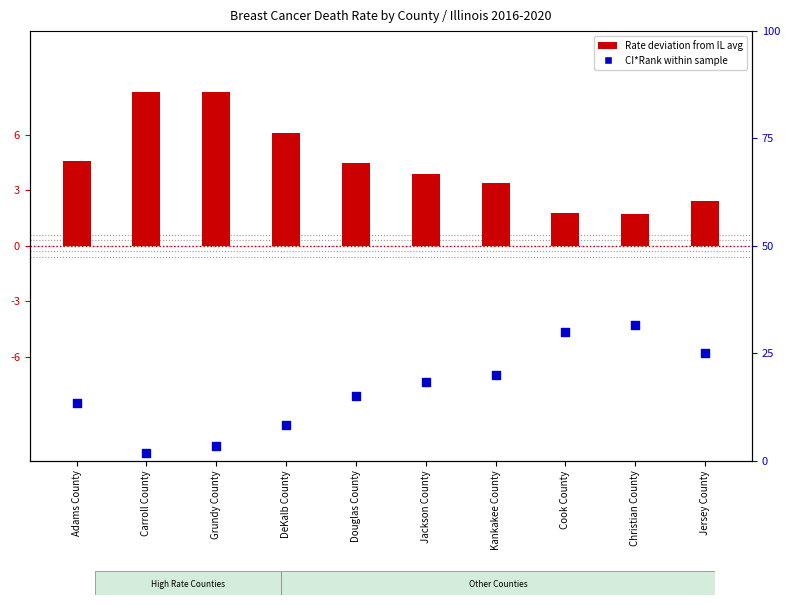

Which series reaches the maximum Y coordinate?

CI*Rank